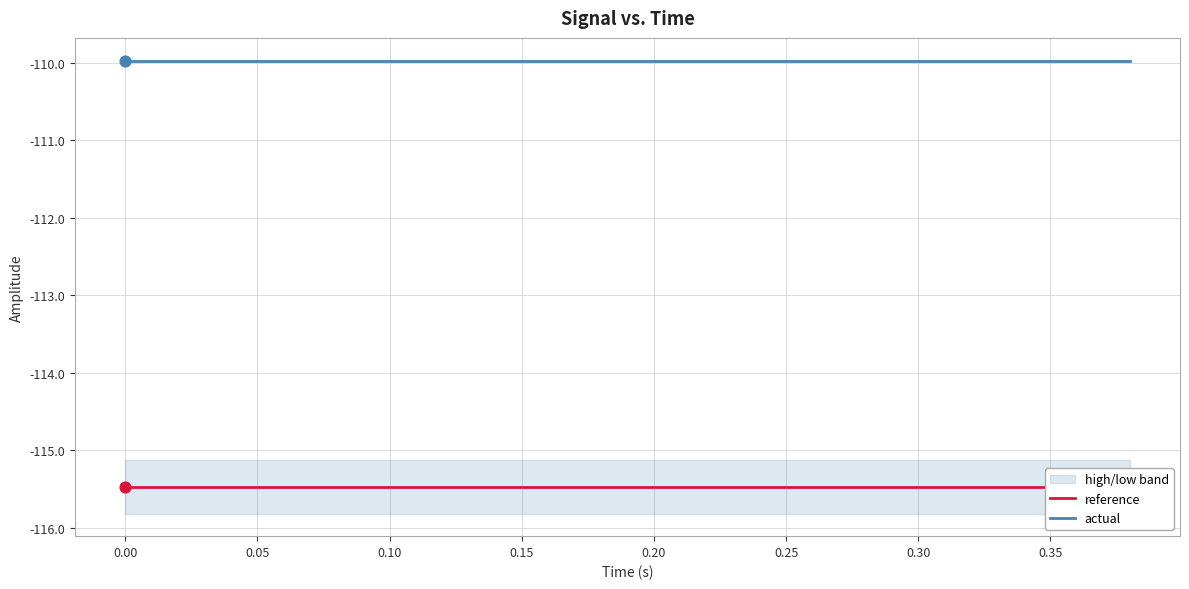

Which series reaches the maximum Y coordinate?

actual